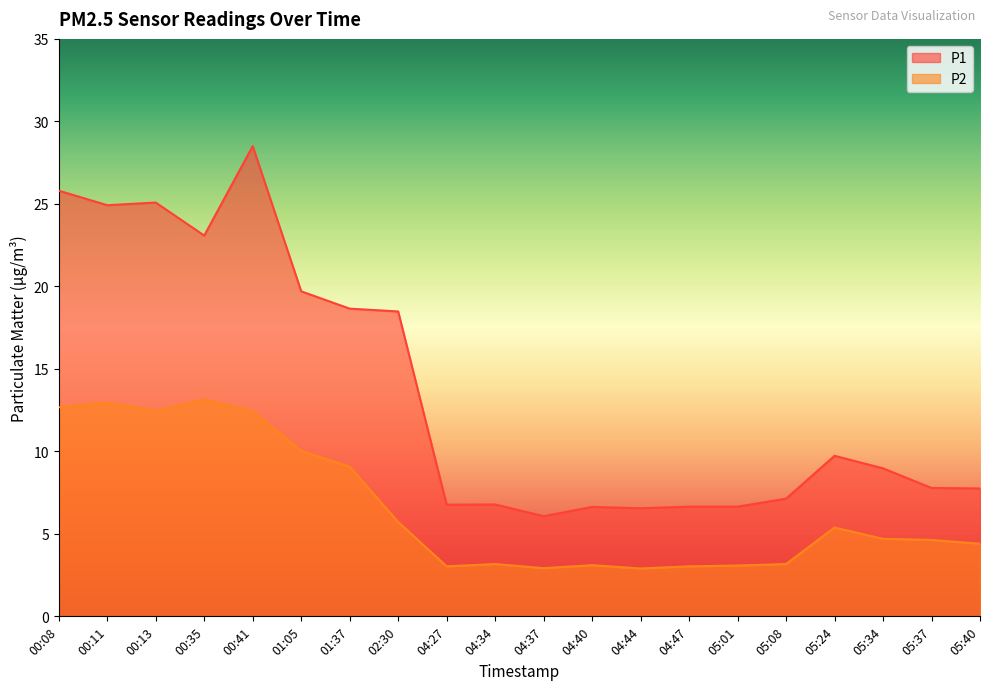

What position from the right is 04:44?

8